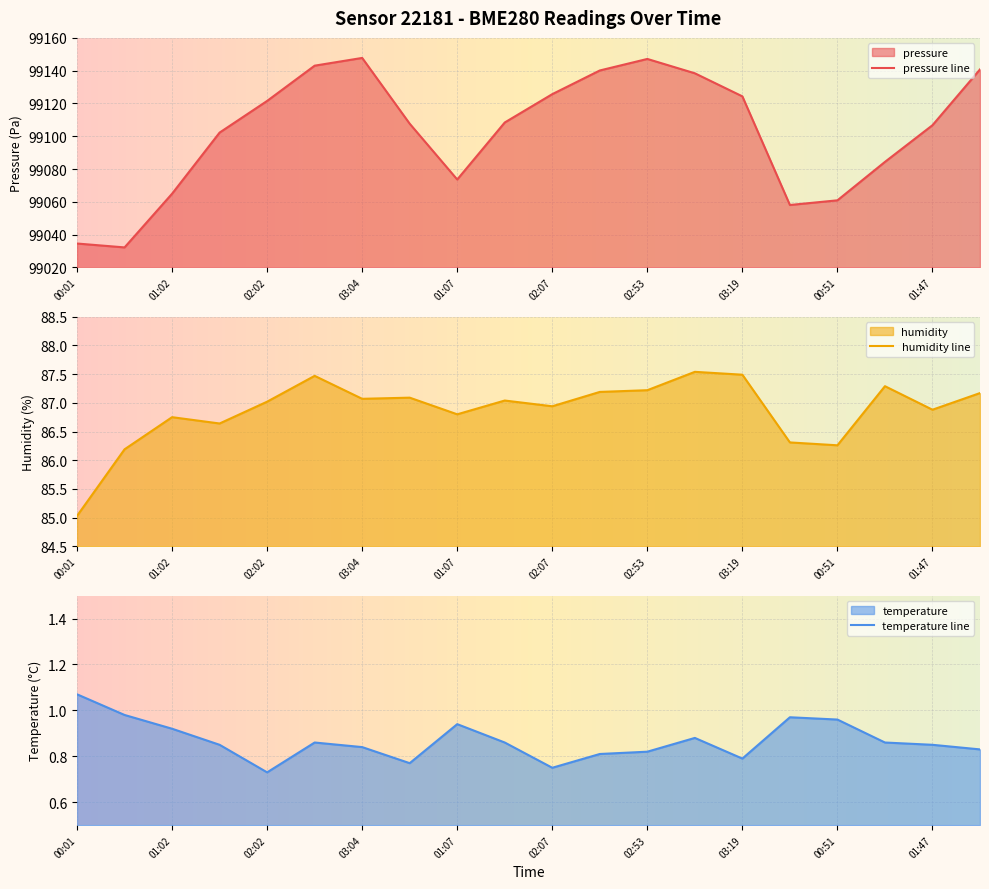

True or false: pressure line has a value of 128966.2 at 03:19.

False